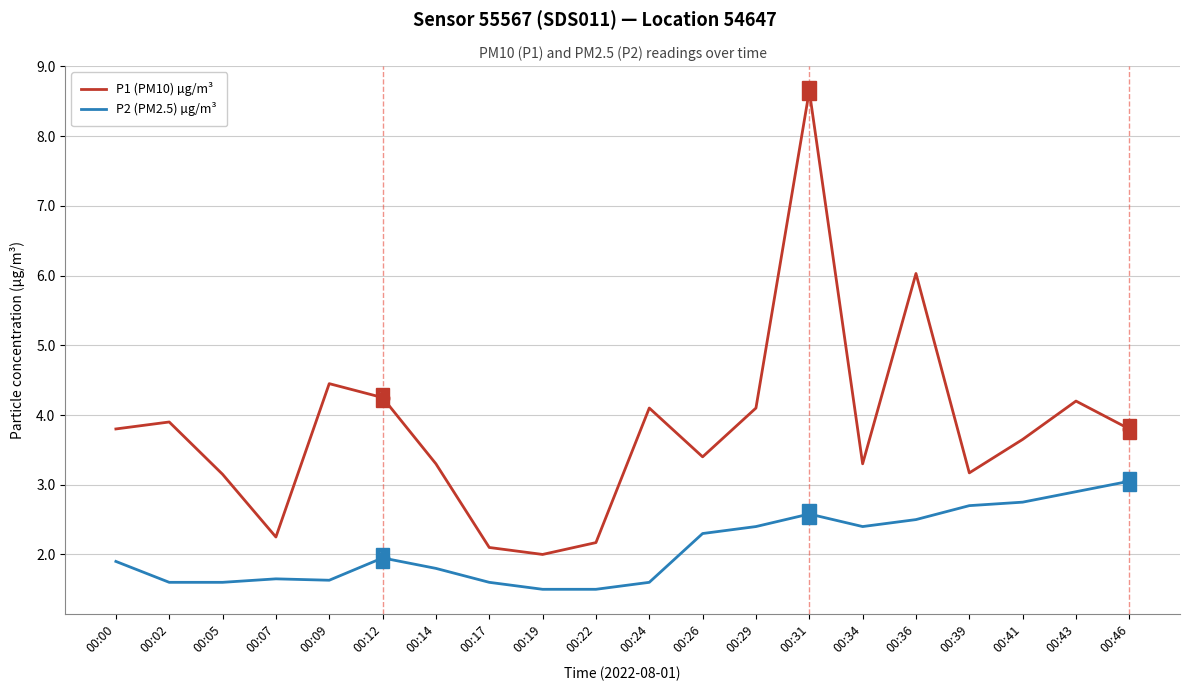

At which category is the sum across all series the highest?

00:31